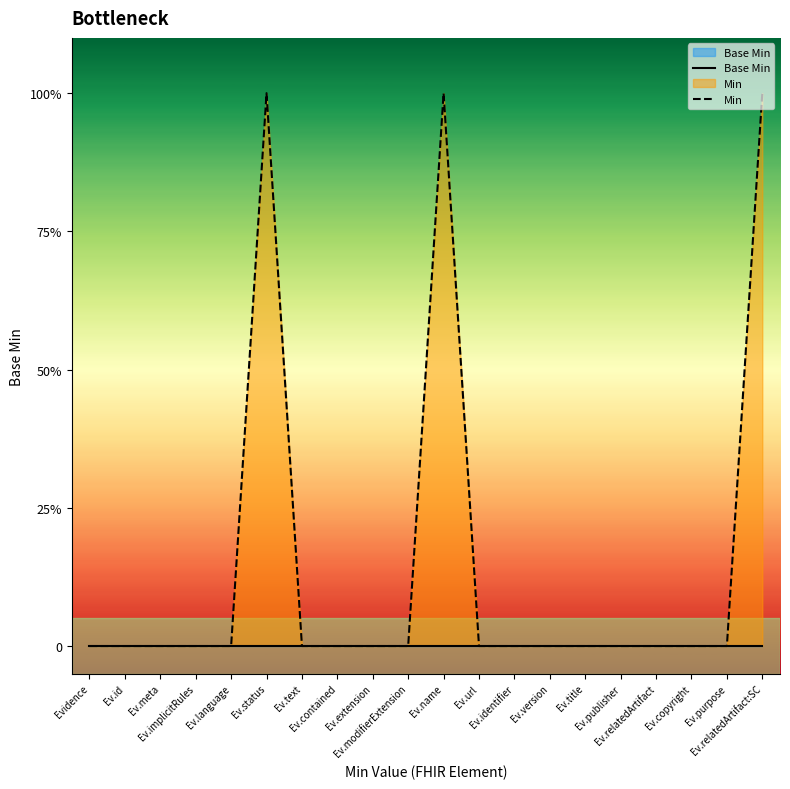

How many data points in Min are above 0?

3